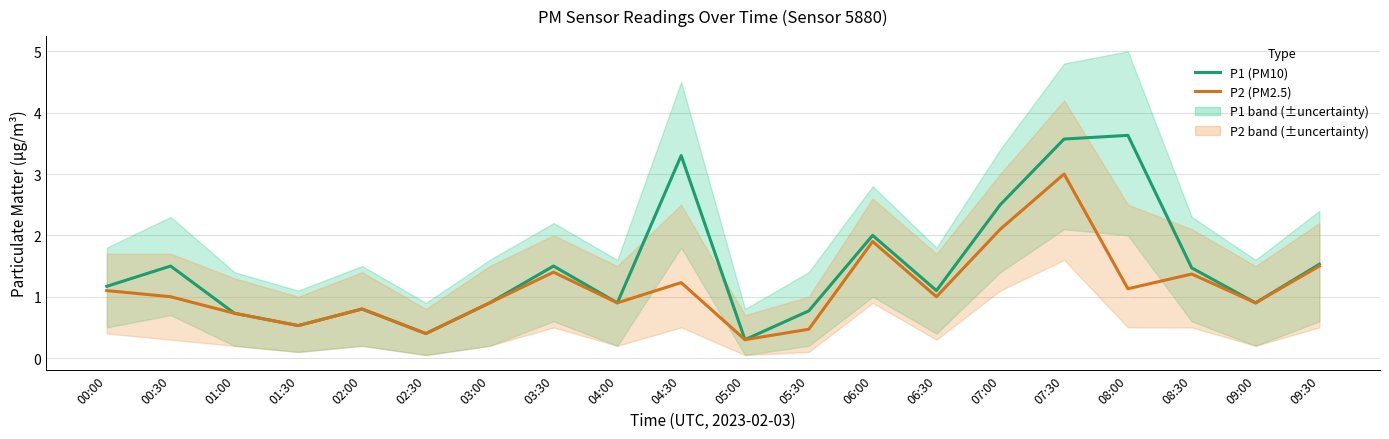

Where is the first local maximum for P2 (PM2.5)?

02:00